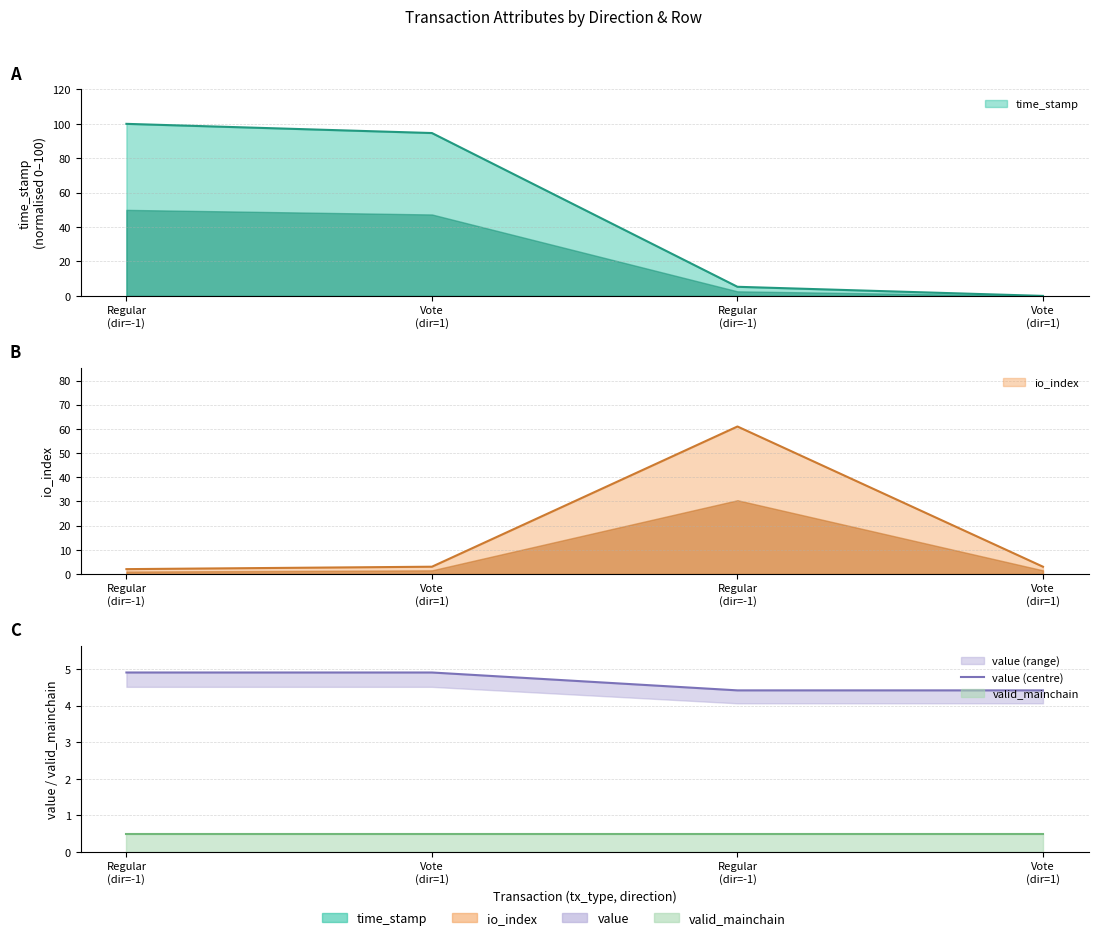

What is the difference between the maximum and minimum values?

0.5